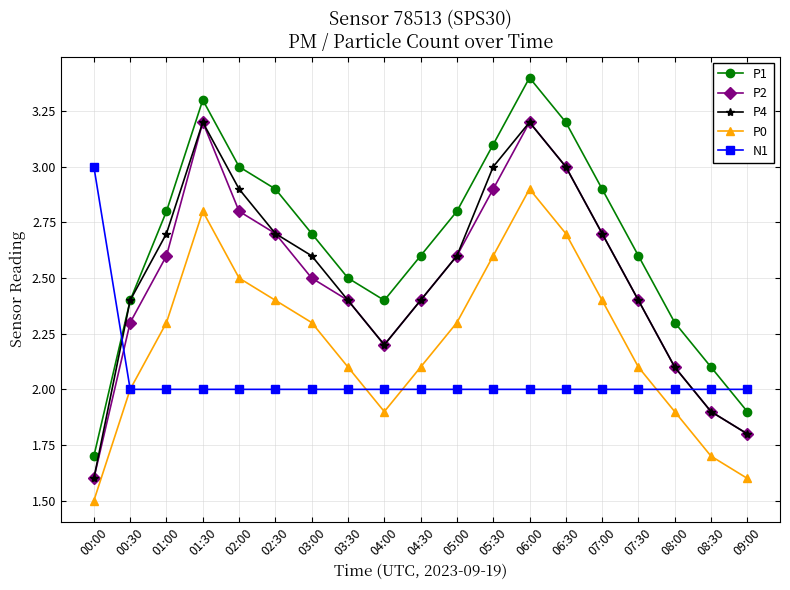

What is the total value across all series at 04:00?

10.7